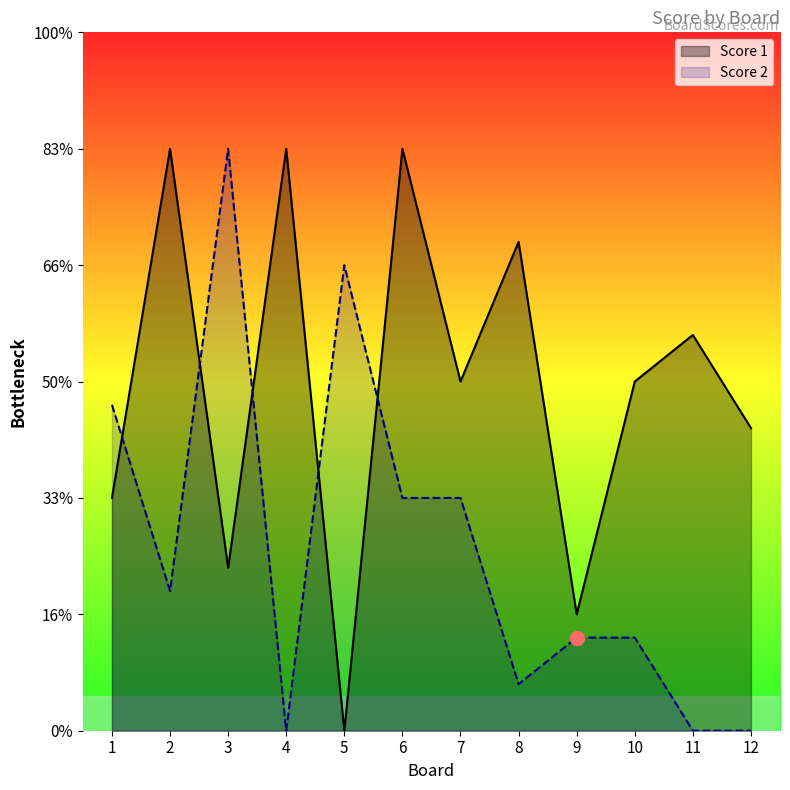

How many values in Score 1 are above zero?

11